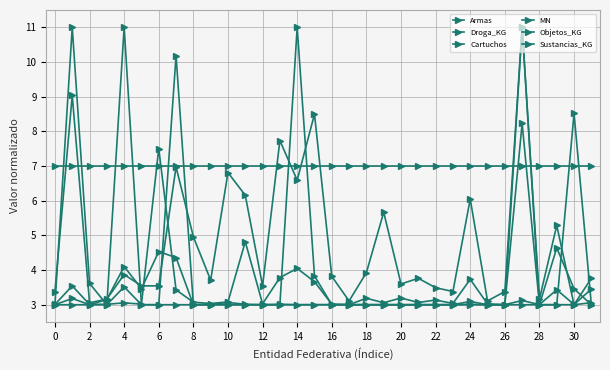

How many lines are shown in the chart?

6